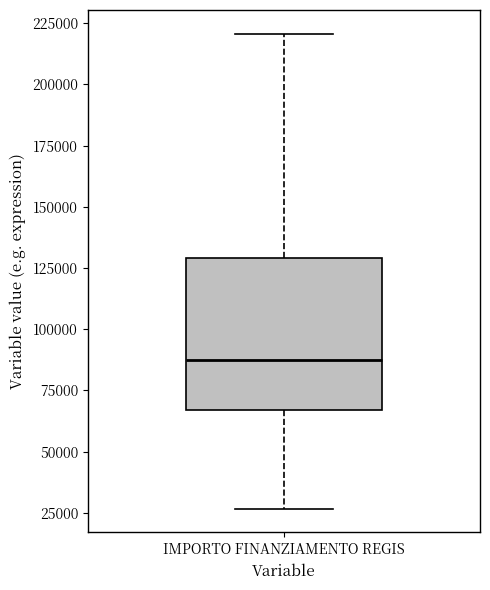

Read this box plot against the y-axis: the position of the median line, the range covered by the box, and the ends of both whiskers. The values are not printed on the chart, so give them approximately, as read against the axis.

median 85000, box 65000 to 130000, whiskers 25000 to 220000